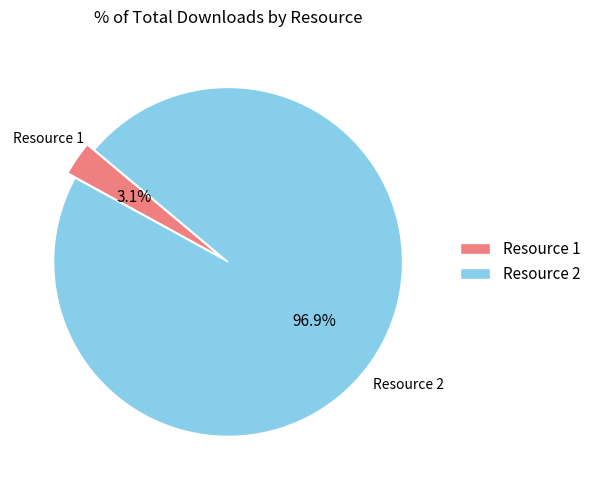

How many segments does this pie chart have?

2